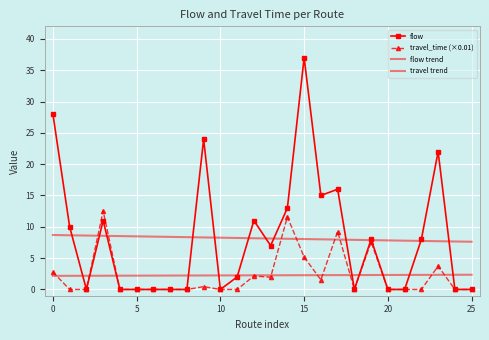

How many values in flow are above zero?

14